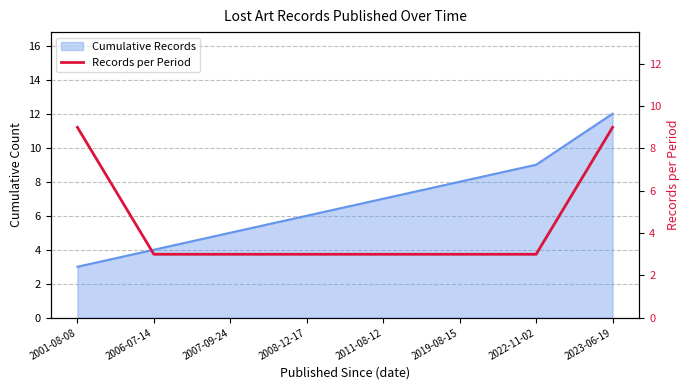

True or false: the data shows 9 at 2023-06-19.

True